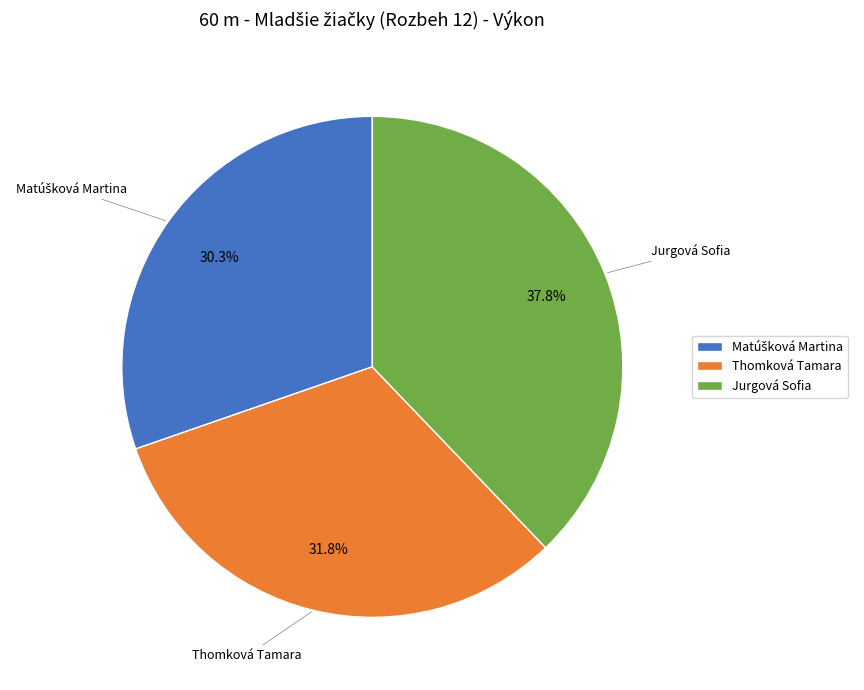

Does any single category account for the majority?

No